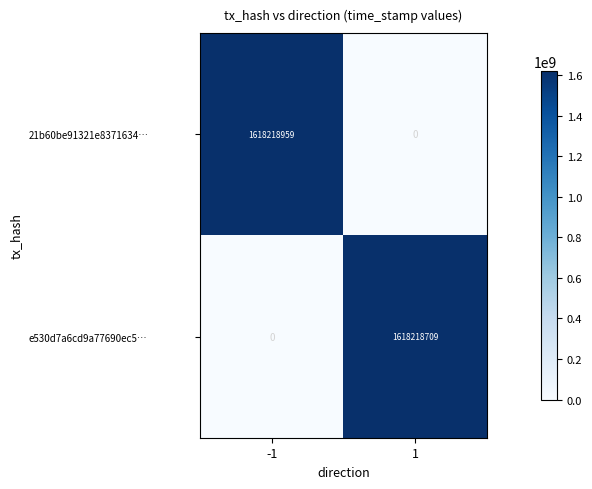

True or false: 21b60be91321e8371634… has a value of -1078721724 at 1.

False